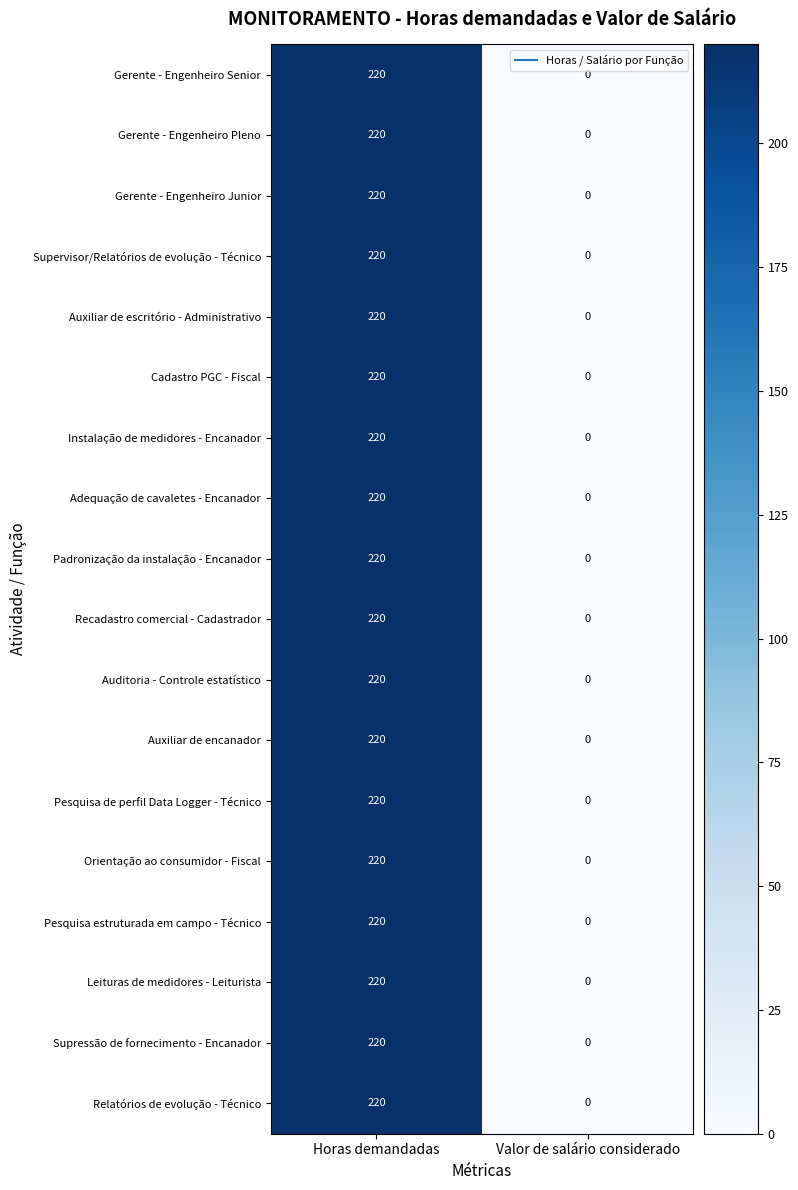

Rank the categories by Auxiliar de encanador value from highest to lowest.

Horas demandadas, Valor de salário considerado